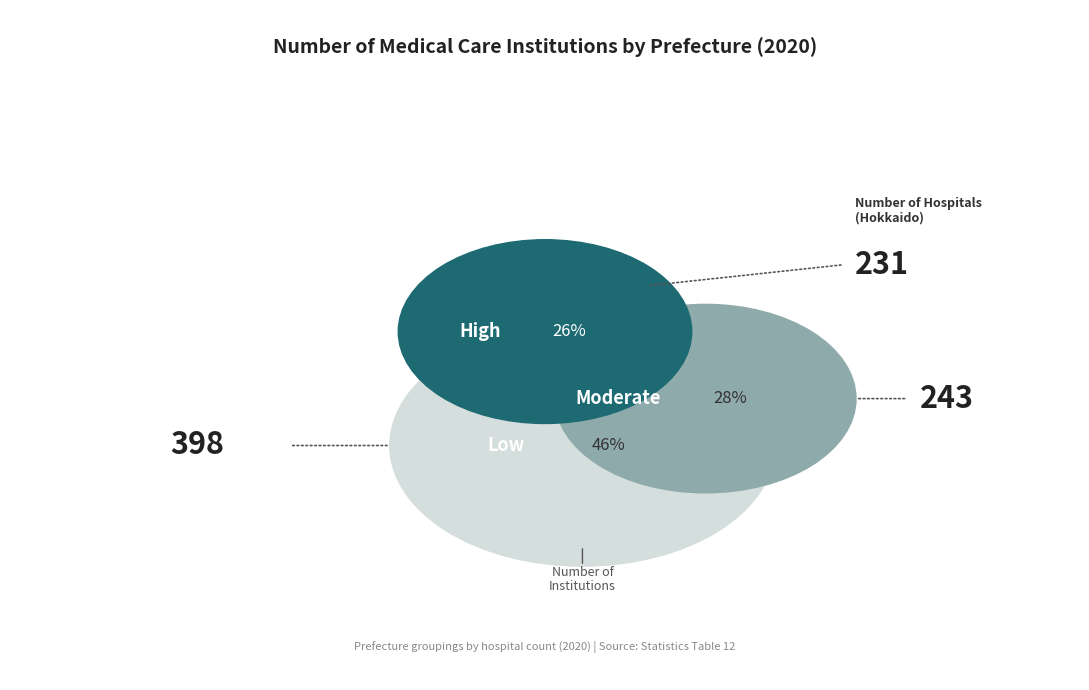

Does any single category account for the majority?

No